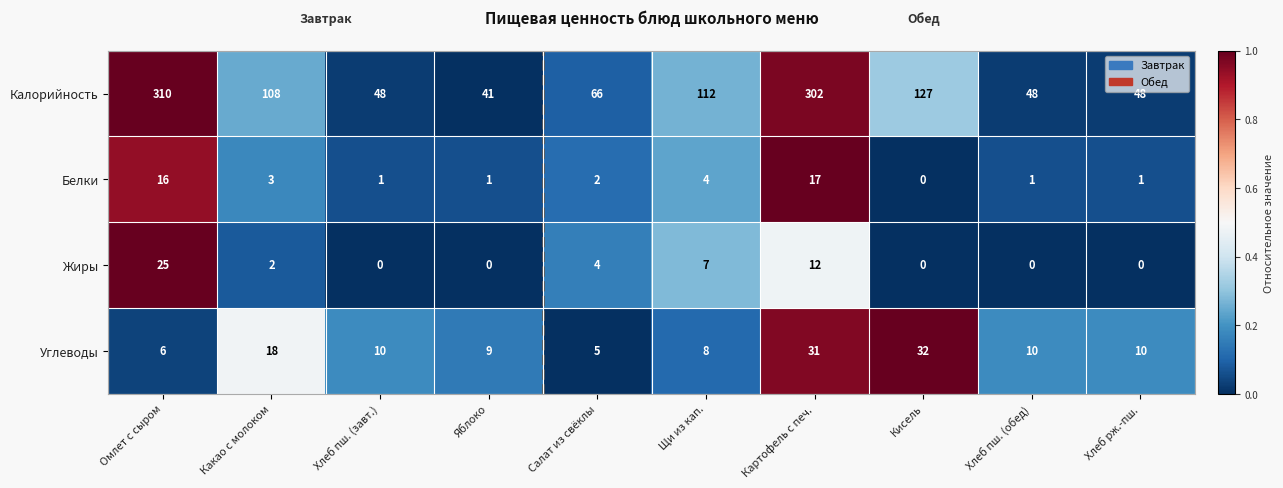

Where does the Углеводы series first go above 10?

Какао с молоком